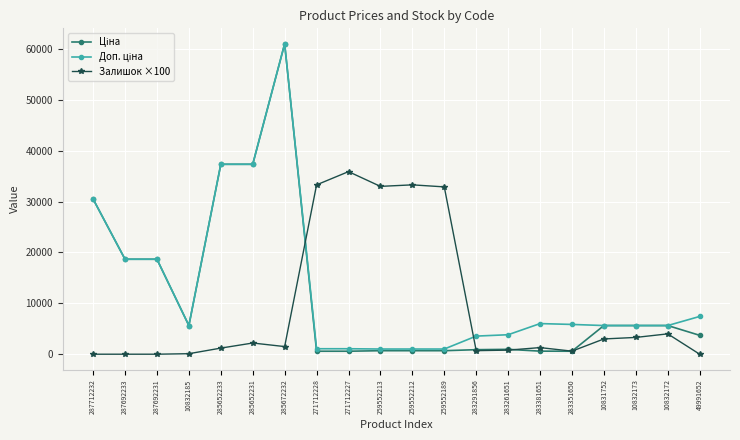

True or false: Залишок ×100 has a value of 23999.1 at 287692231.

False